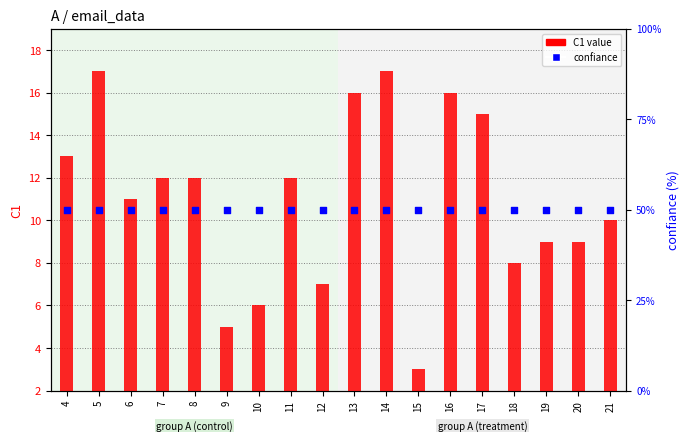

At how many categories does at least one series exceed 44?

18